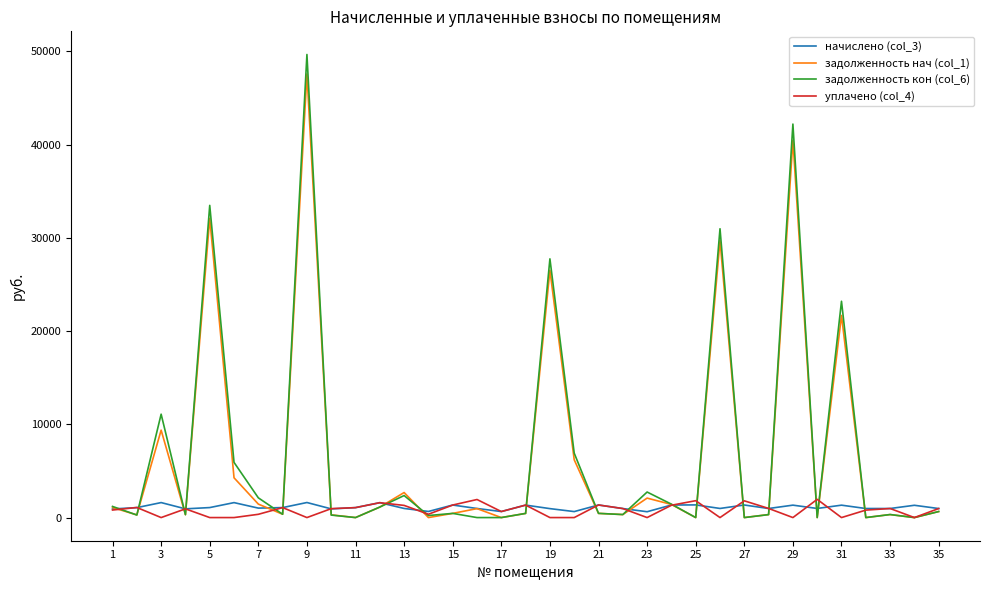

What is the maximum value for задолженность нач (col_1)?

47588.3